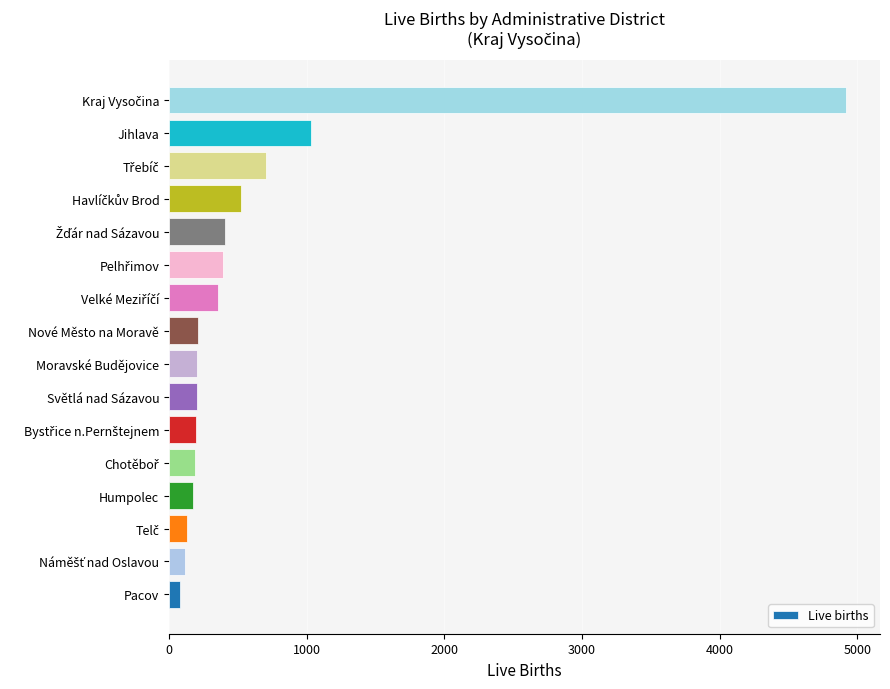

What is the ratio of the value at Světlá nad Sázavou to the value at Humpolec?

1.2